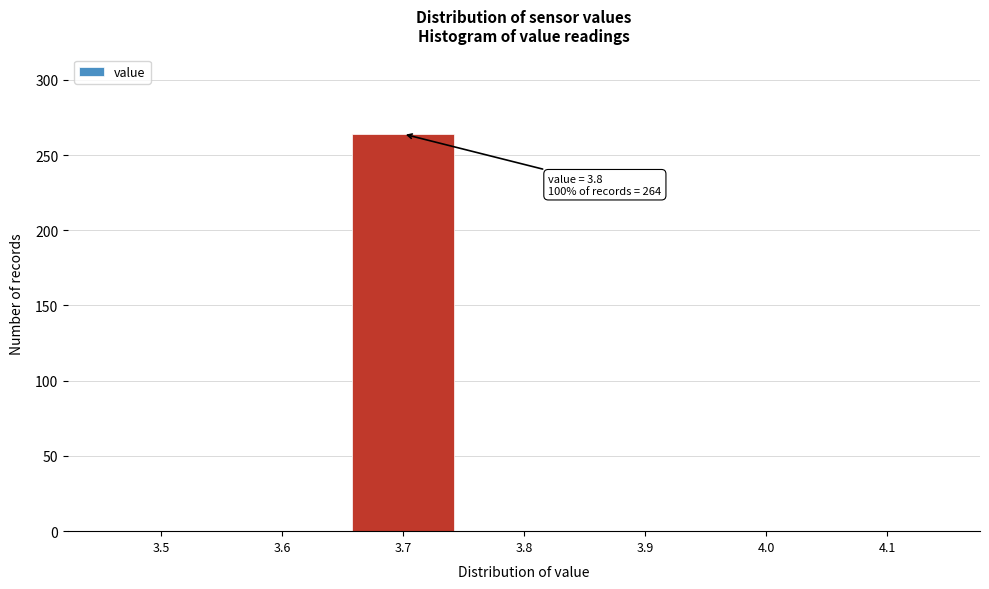

Reading right to left, list all the values displayed in this chart.

4.1=0	4.0=0	3.9=0	3.8=0	3.7=264	3.6=0	3.5=0